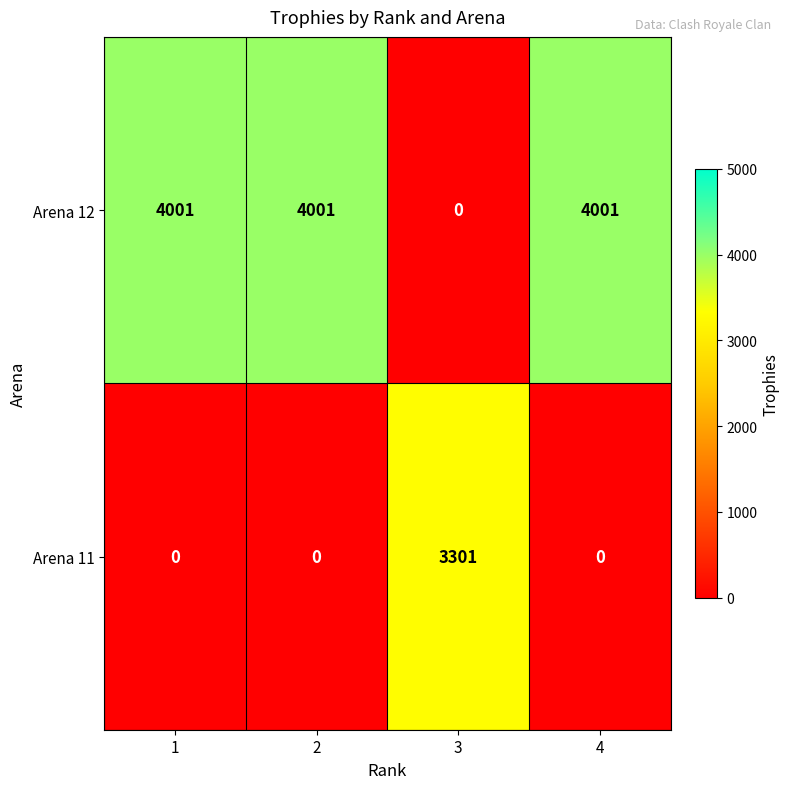

True or false: Arena 12 has a value of 4001 at 1.

True